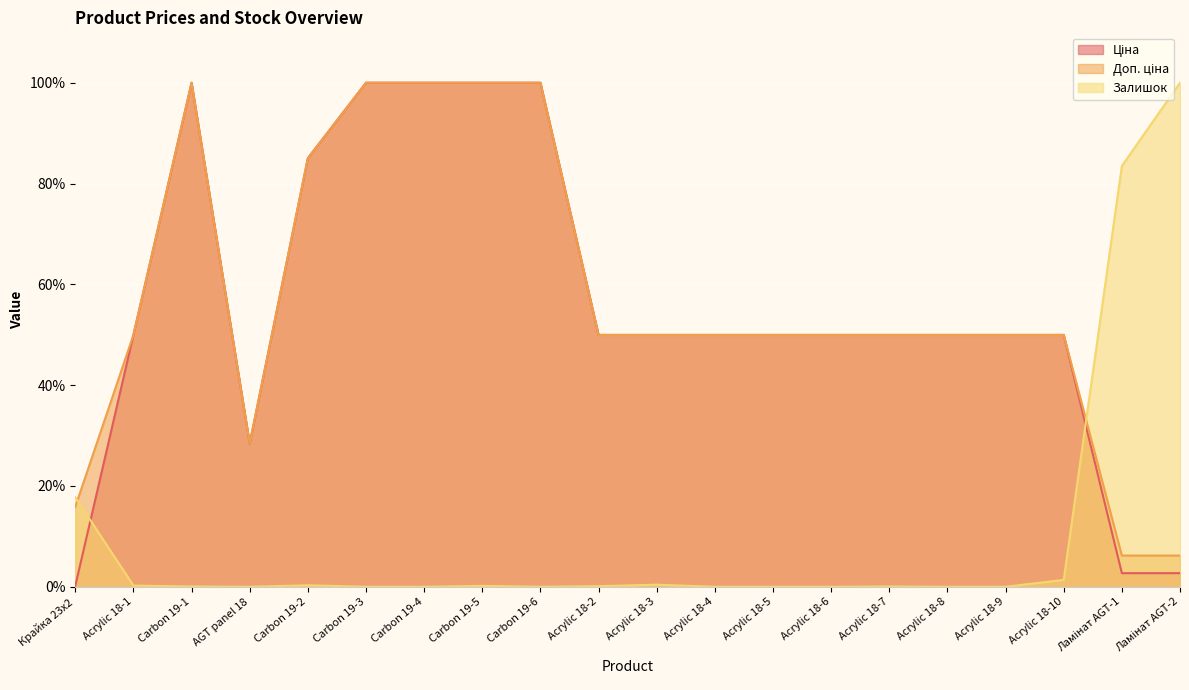

What is the sum of all Ціна values?

1118.7